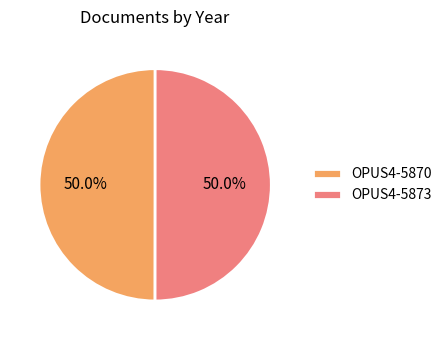

Approximately how many times larger is the value at OPUS4-5873 compared to OPUS4-5870?

1.0